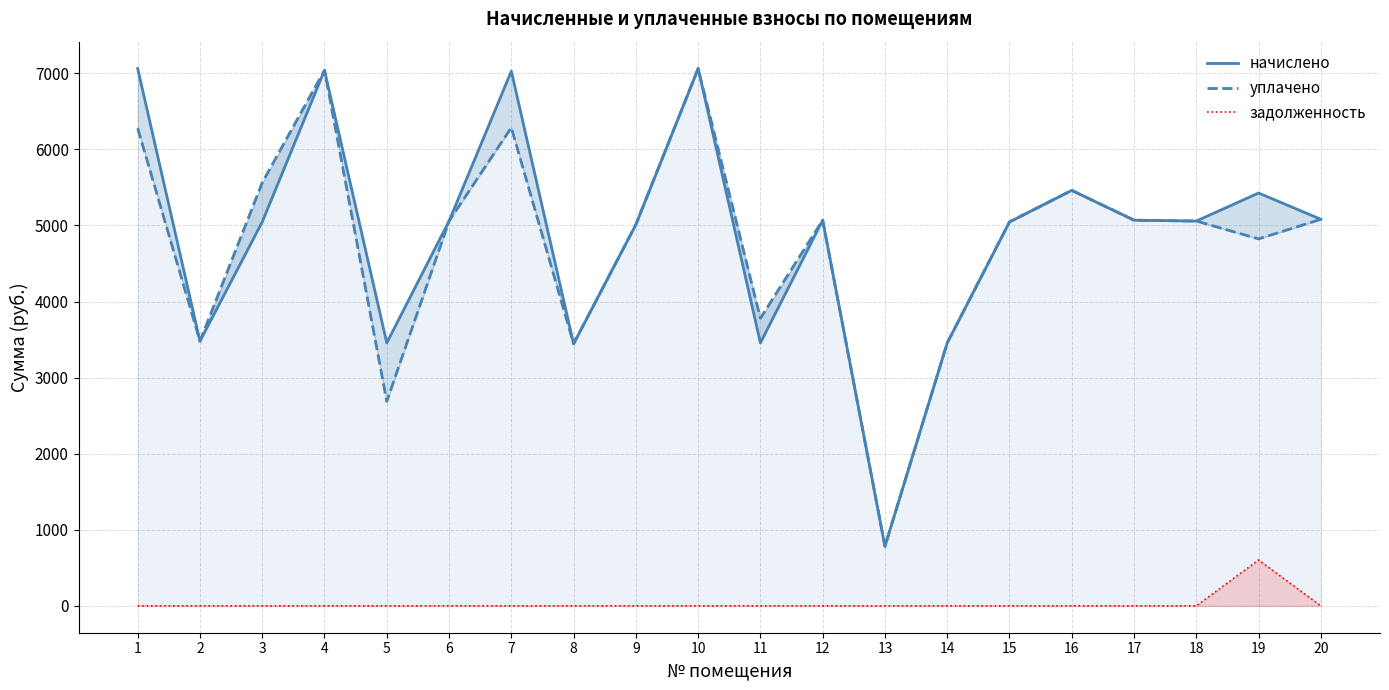

What is the difference between the уплачено values at 12 and 6?

11.6